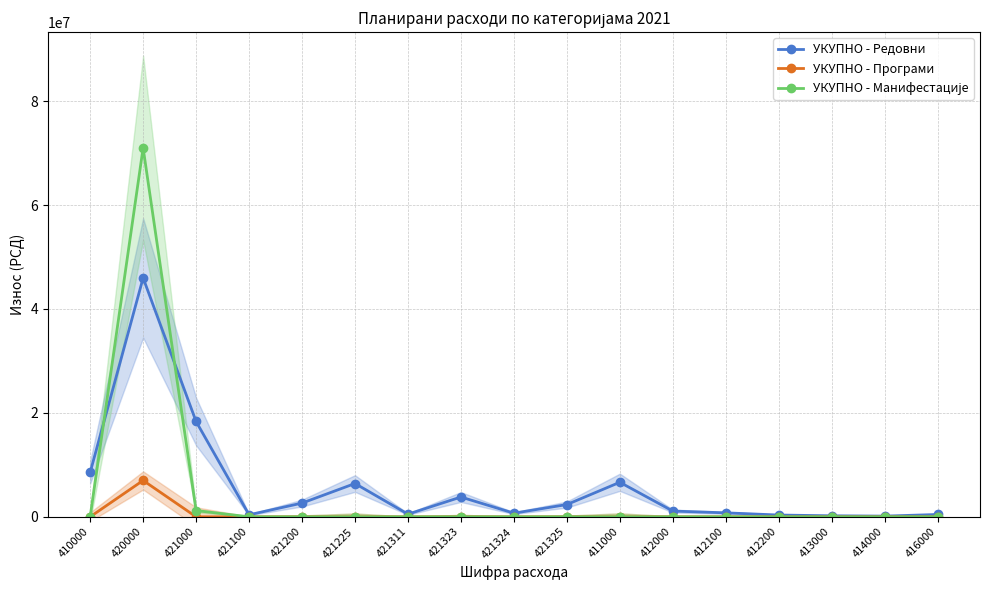

Which series has the widest spread of values?

УКУПНО - Манифестације